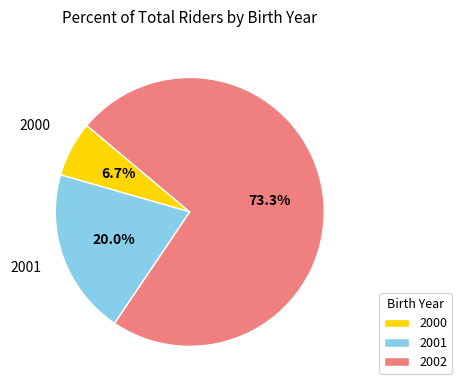

To the nearest percent, what percentage of the pie is 2002?

73%